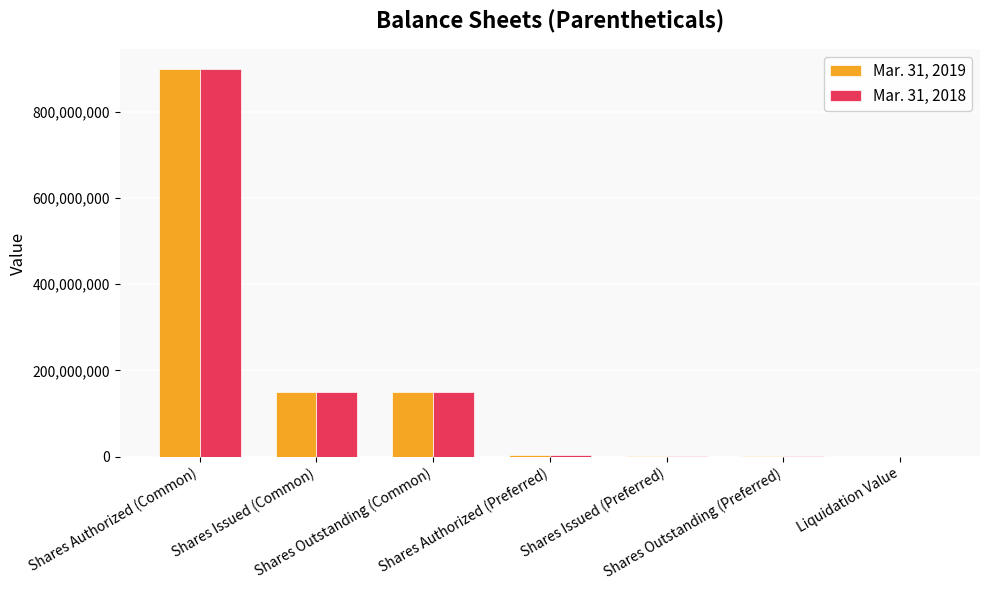

How many categories are shown in the chart?

7